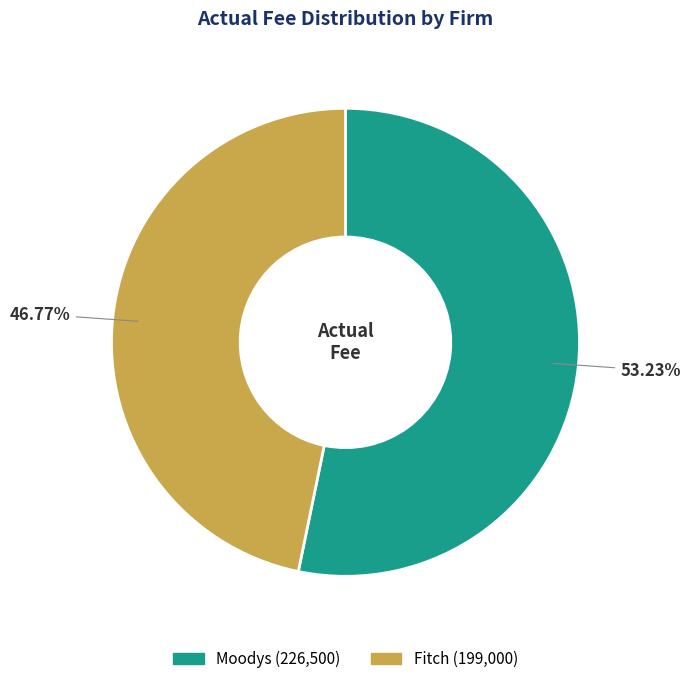

Between Fitch and Moodys, which is larger?

Moodys